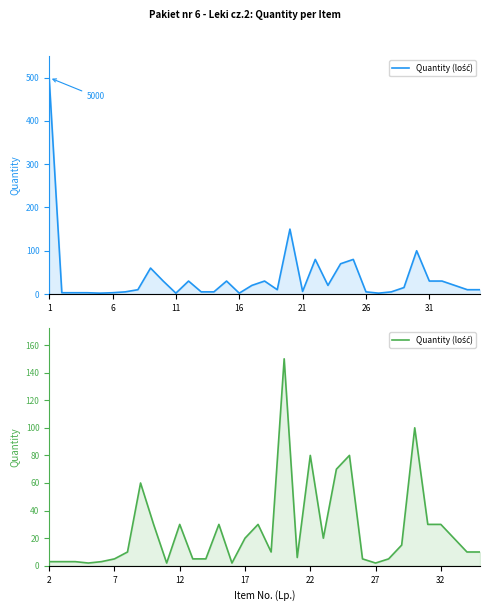

What is the average value?

26